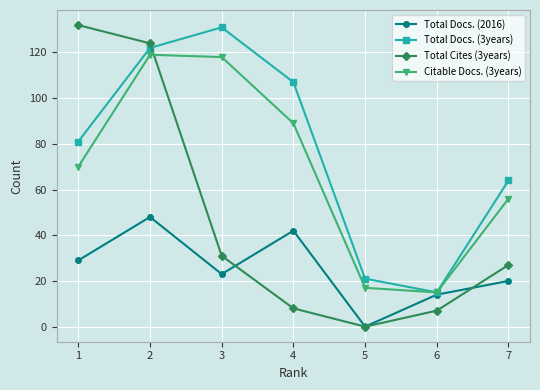

The Total Docs. (3years) series shows 177 at 4. True or false?

False